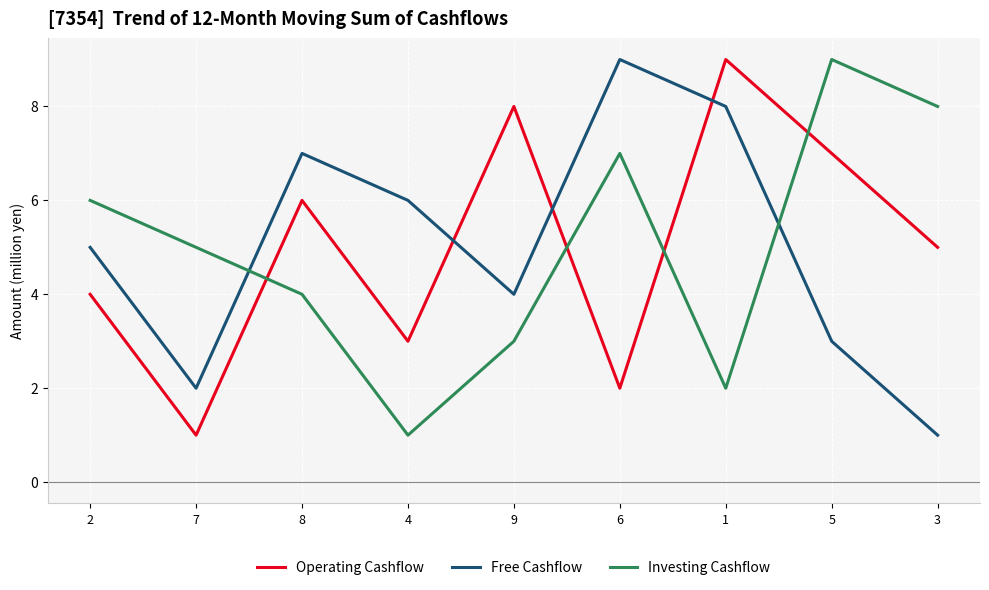

True or false: Free Cashflow has a value of 2 at 7.

True